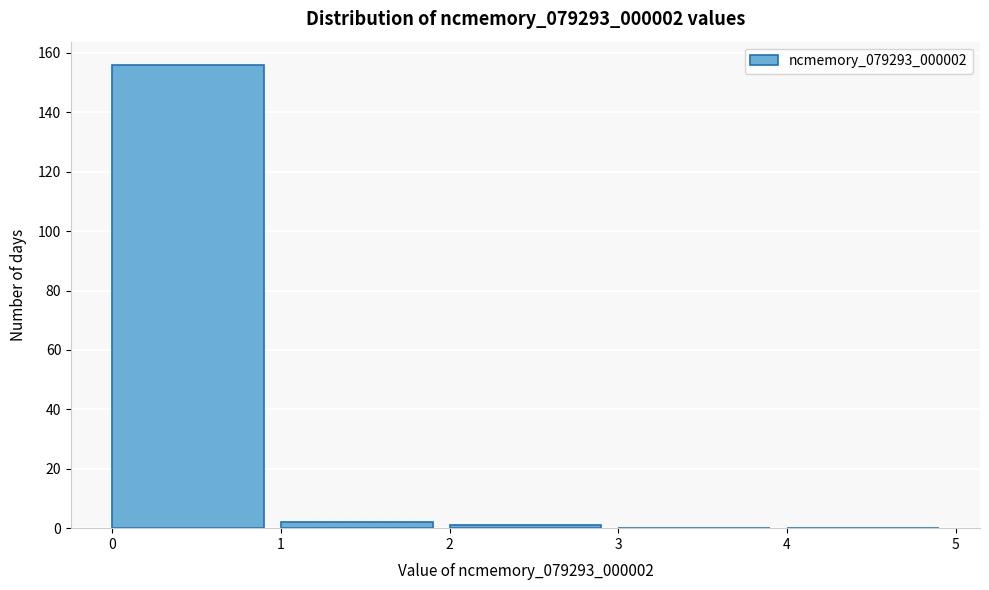

Reading left to right, transcribe this chart: for each bar, give the range it covers on the x-axis and its height. The values are not printed on the chart, so give them approximately, as read against the axis.

0 to 1: 156
1 to 2: 2
2 to 3: under 2
3 to 4: 0
4 to 5: 0